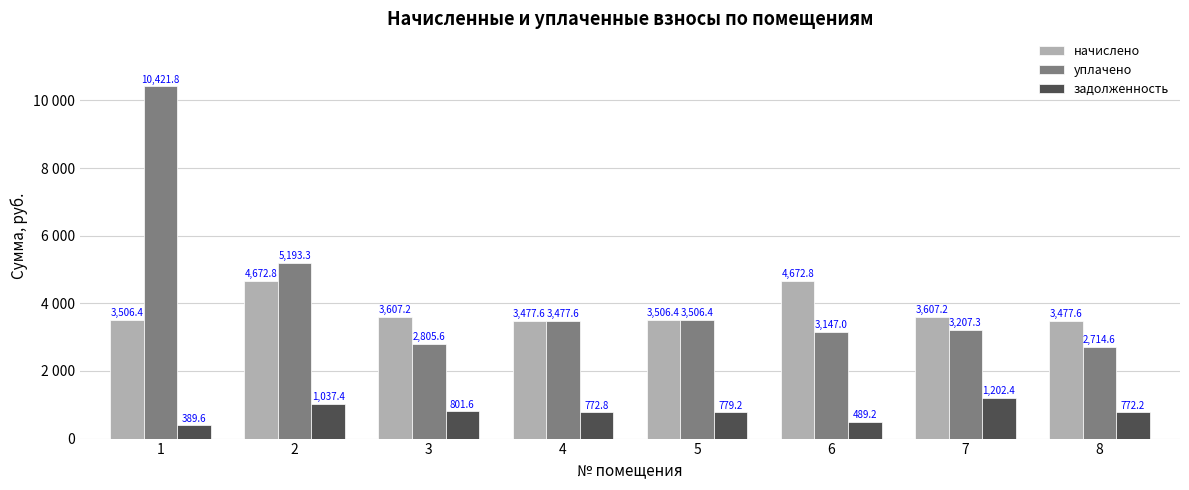

Reading left to right, list all the values displayed in this chart.

начислено: 3506.4	4672.8	3607.2	3477.6	3506.4	4672.8	3607.2	3477.6
уплачено: 10421.8	5193.3	2805.6	3477.6	3506.4	3147.0	3207.3	2714.6
задолженность: 389.6	1037.4	801.6	772.8	779.2	489.2	1202.4	772.2